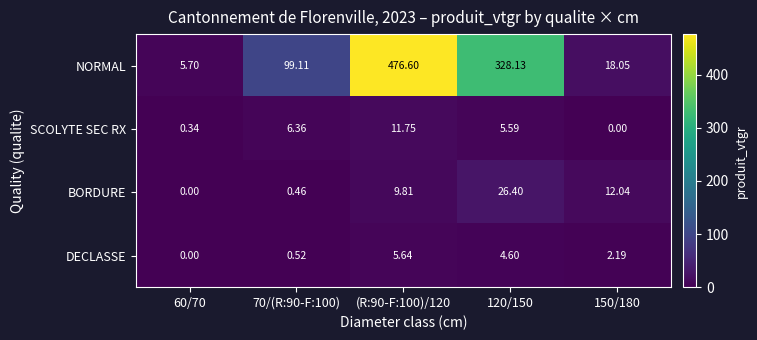

List the series in order of their peak value, lowest first.

DECLASSE, SCOLYTE SEC RX, BORDURE, NORMAL